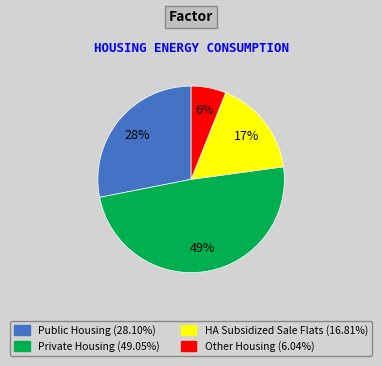

Is there a majority slice in this chart?

No